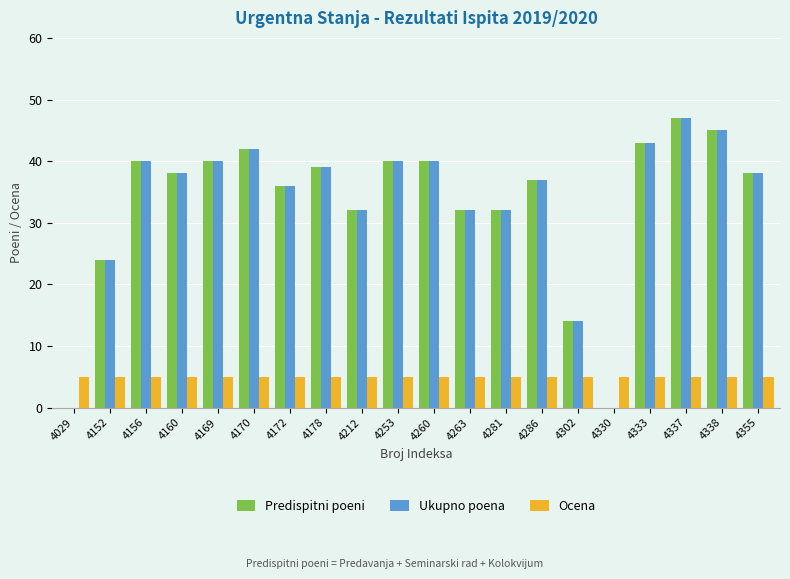

Reading right to left, transcribe all the data shown in this chart.

Predispitni poeni: 4355=38	4338=45	4337=47	4333=43	4330=0	4302=14	4286=37	4281=32	4263=32	4260=40	4253=40	4212=32	4178=39	4172=36	4170=42	4169=40	4160=38	4156=40	4152=24	4029=0
Ukupno poena: 4355=38	4338=45	4337=47	4333=43	4330=0	4302=14	4286=37	4281=32	4263=32	4260=40	4253=40	4212=32	4178=39	4172=36	4170=42	4169=40	4160=38	4156=40	4152=24	4029=0
Ocena: 4355=5	4338=5	4337=5	4333=5	4330=5	4302=5	4286=5	4281=5	4263=5	4260=5	4253=5	4212=5	4178=5	4172=5	4170=5	4169=5	4160=5	4156=5	4152=5	4029=5